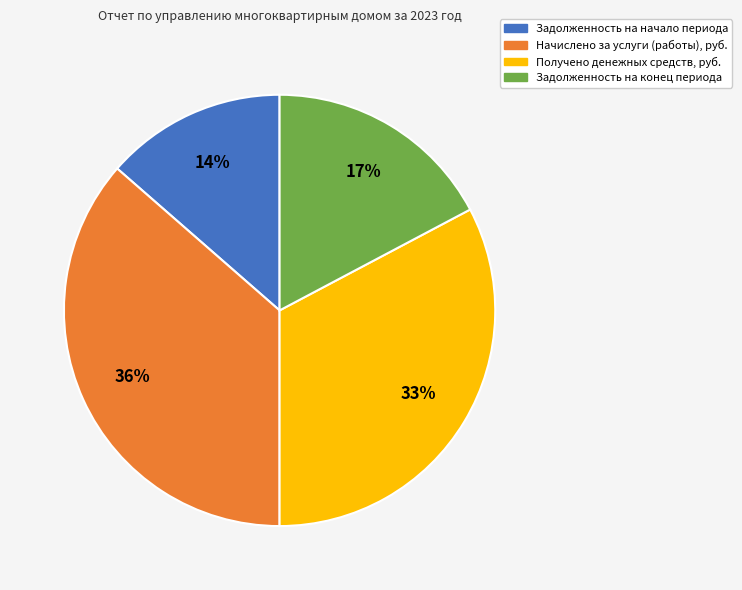

Approximately how many times larger is the value at Получено денежных средств, руб. compared to Начислено за услуги (работы), руб.?

0.9